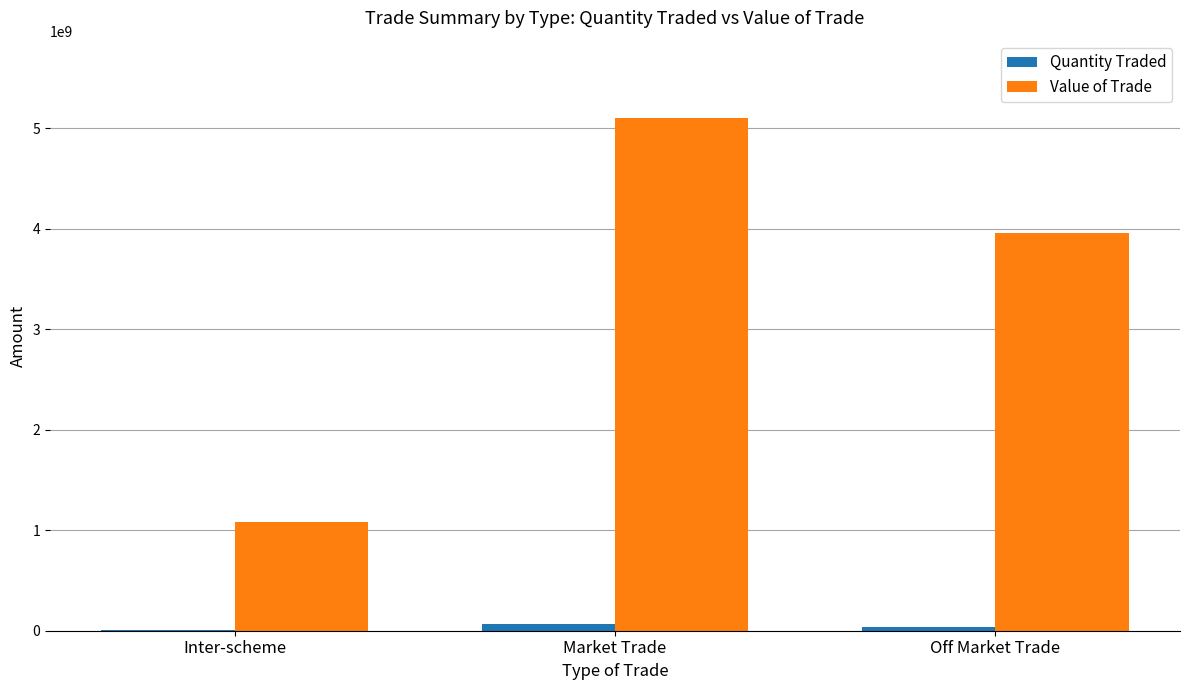

What is the difference between the Value of Trade values at Off Market Trade and Inter-scheme?

2871345500